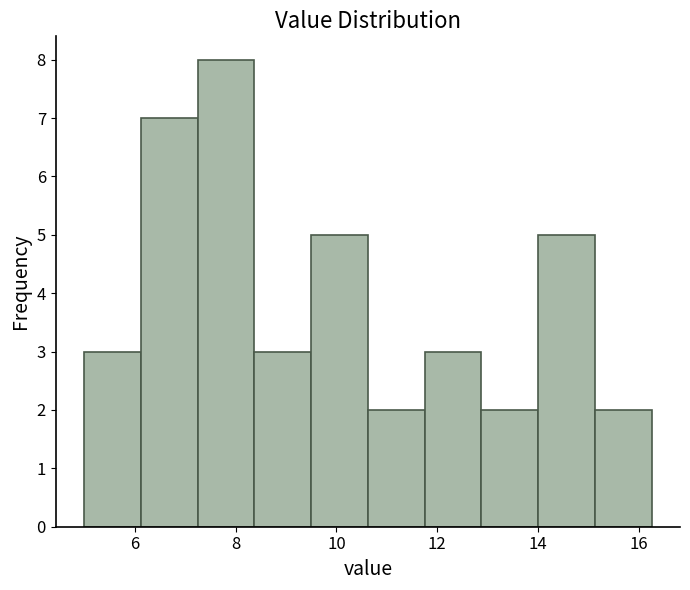

How tall is the bar that spans 9.4 to 10.6 on the x-axis? Neither the bar edges nor the heights are printed on the chart, so give them approximately, as read against the axes.

5